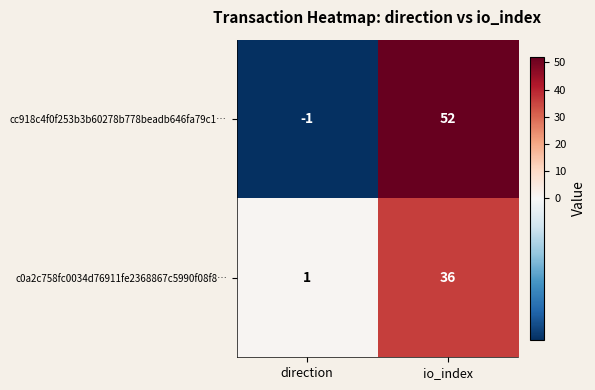

List the series in order of their overall mean, highest first.

cc918c4f0f253b3b60278b778beadb646fa79c1…, c0a2c758fc0034d76911fe2368867c5990f08f8…